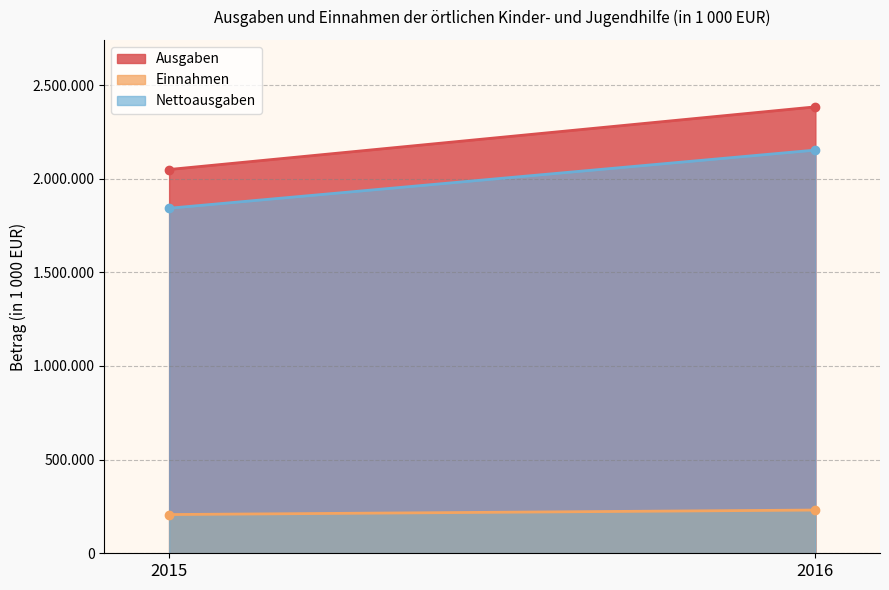

What is the average value of the Nettoausgaben series?

1997390